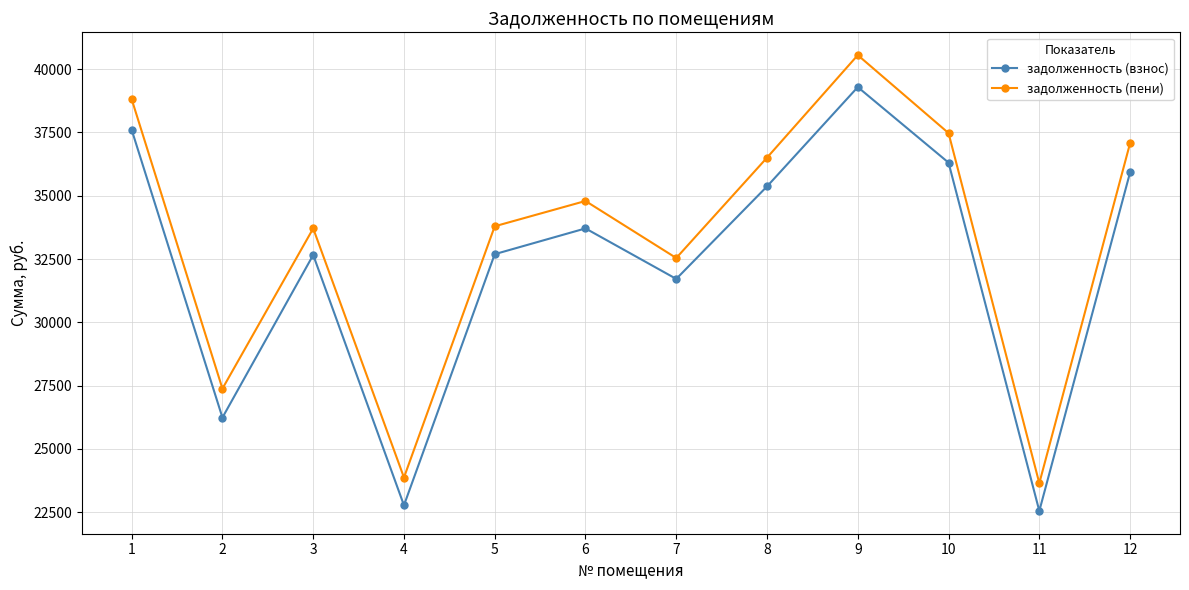

At which label does задолженность (взнос) reach its minimum?

11